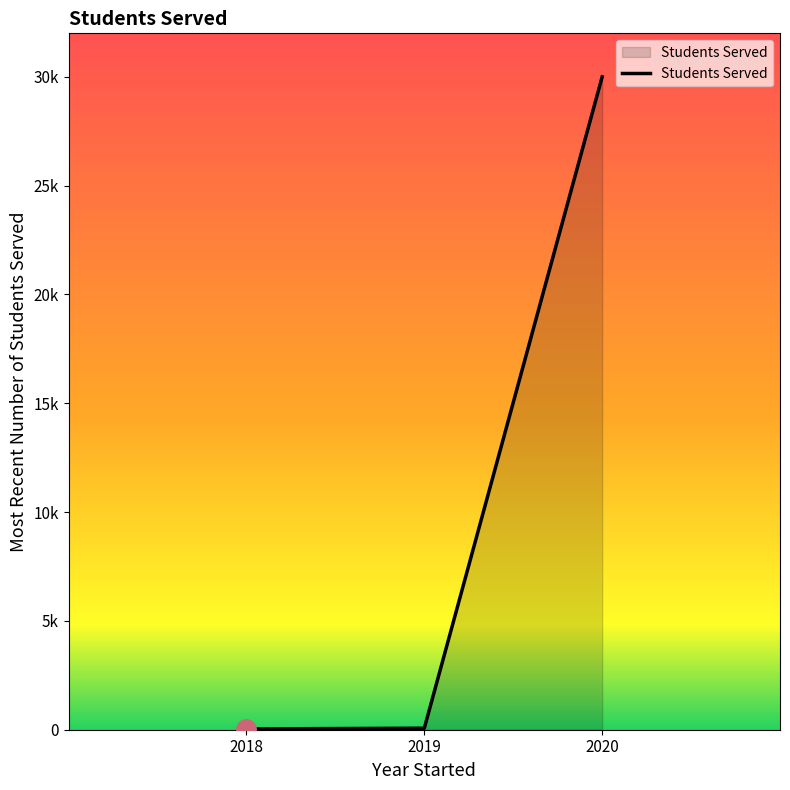

Does the chart display data point markers on the line(s)?

No